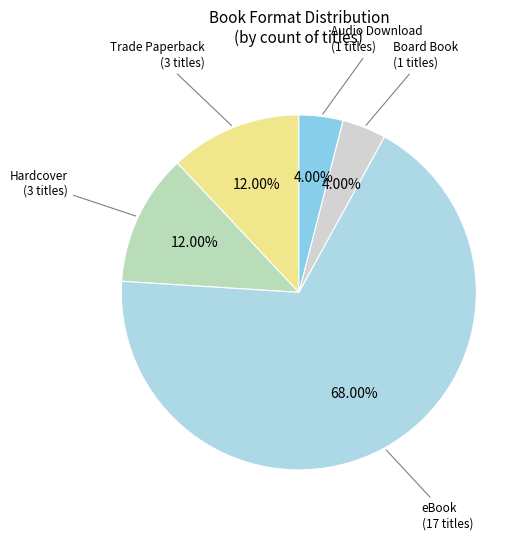

What is the largest slice in the pie chart?

eBook